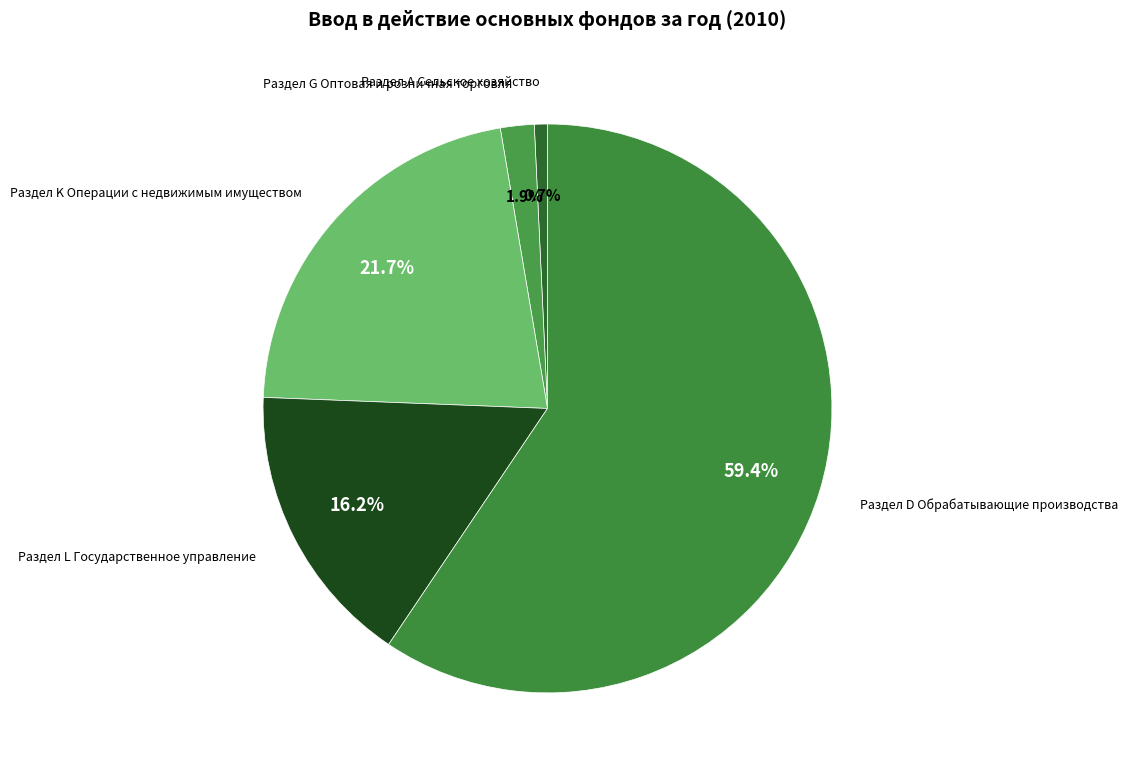

Which has a higher value, Раздел K Операции с недвижимым имуществом or Раздел D Обрабатывающие производства?

Раздел D Обрабатывающие производства